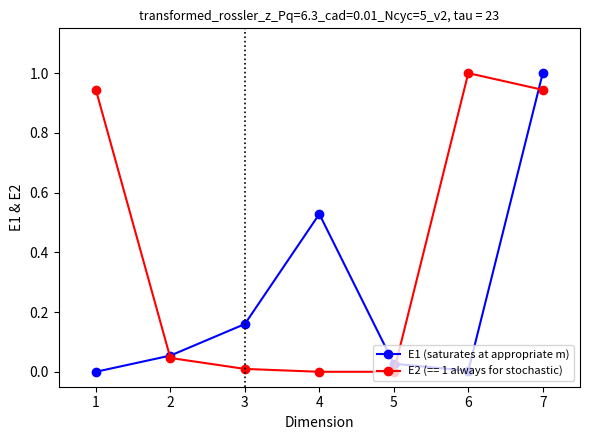

Between 1 and 4, which series saw the biggest shift?

E2 (== 1 always for stochastic)